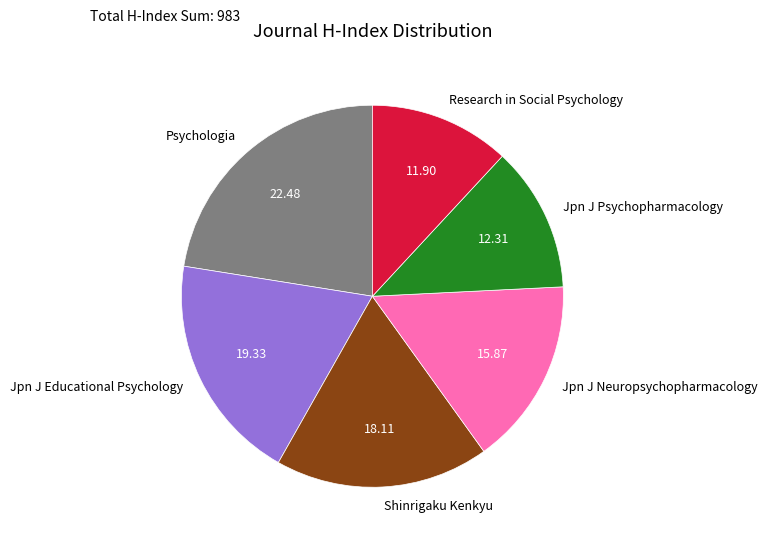

Is there a majority slice in this chart?

No